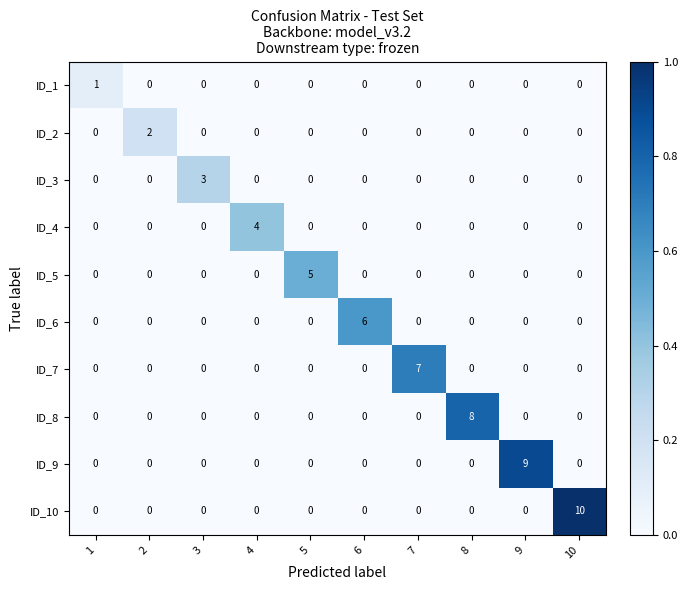

At which category does the chart reach its peak across all series?

10